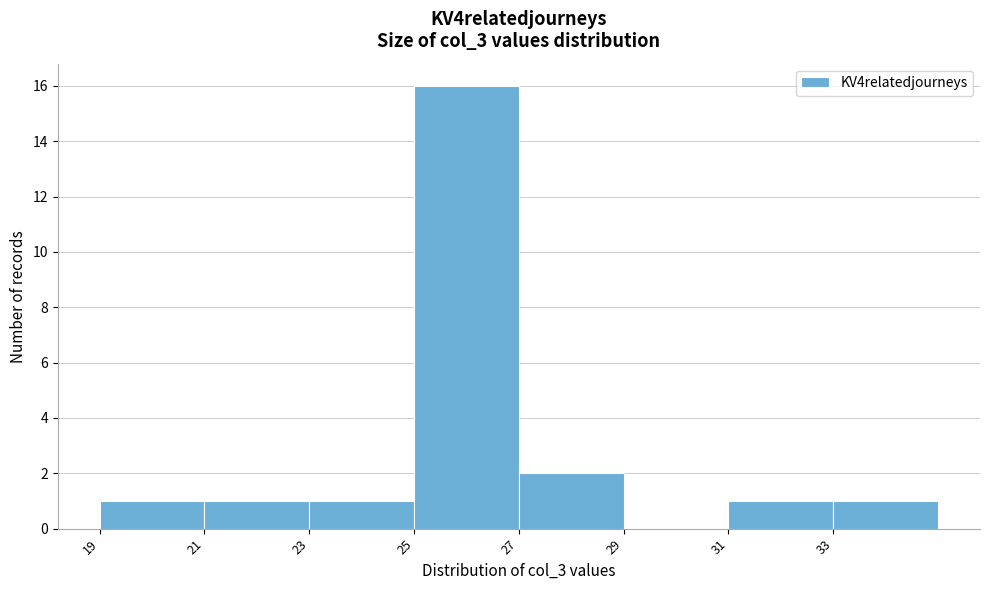

Reading left to right, transcribe this chart: for each bar, give the range it covers on the x-axis and its height. The values are not printed on the chart, so give them approximately, as read against the axis.

19 to 21: 1
21 to 23: 1
23 to 25: 1
25 to 27: 16
27 to 29: 2
29 to 31: 0
31 to 33: 1
33 to 35: 1